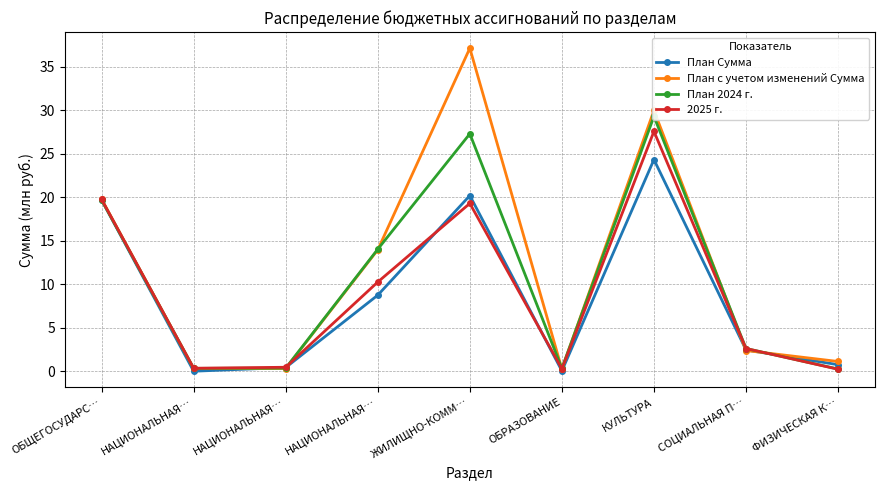

Reading right to left, list all the values displayed in this chart.

План Сумма: ФИЗИЧЕСКАЯ К…=0.8	СОЦИАЛЬНАЯ П…=2.4	КУЛЬТУРА=24.3	ОБРАЗОВАНИЕ=0.0	ЖИЛИЩНО-КОММ…=20.2	НАЦИОНАЛЬНАЯ…=8.7	НАЦИОНАЛЬНАЯ…=0.4	НАЦИОНАЛЬНАЯ…=0.0	ОБЩЕГОСУДАРС…=19.7
План с учетом изменений Сумма: ФИЗИЧЕСКАЯ К…=1.1	СОЦИАЛЬНАЯ П…=2.4	КУЛЬТУРА=30.0	ОБРАЗОВАНИЕ=0.2	ЖИЛИЩНО-КОММ…=37.1	НАЦИОНАЛЬНАЯ…=13.9	НАЦИОНАЛЬНАЯ…=0.3	НАЦИОНАЛЬНАЯ…=0.3	ОБЩЕГОСУДАРС…=19.8
План 2024 г.: ФИЗИЧЕСКАЯ К…=0.2	СОЦИАЛЬНАЯ П…=2.6	КУЛЬТУРА=29.3	ОБРАЗОВАНИЕ=0.3	ЖИЛИЩНО-КОММ…=27.3	НАЦИОНАЛЬНАЯ…=14.0	НАЦИОНАЛЬНАЯ…=0.4	НАЦИОНАЛЬНАЯ…=0.3	ОБЩЕГОСУДАРС…=19.7
2025 г.: ФИЗИЧЕСКАЯ К…=0.2	СОЦИАЛЬНАЯ П…=2.6	КУЛЬТУРА=27.6	ОБРАЗОВАНИЕ=0.3	ЖИЛИЩНО-КОММ…=19.3	НАЦИОНАЛЬНАЯ…=10.2	НАЦИОНАЛЬНАЯ…=0.5	НАЦИОНАЛЬНАЯ…=0.3	ОБЩЕГОСУДАРС…=19.7